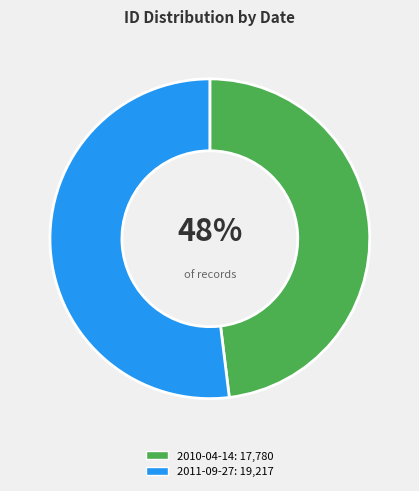

Which category accounts for the majority?

2011-09-27